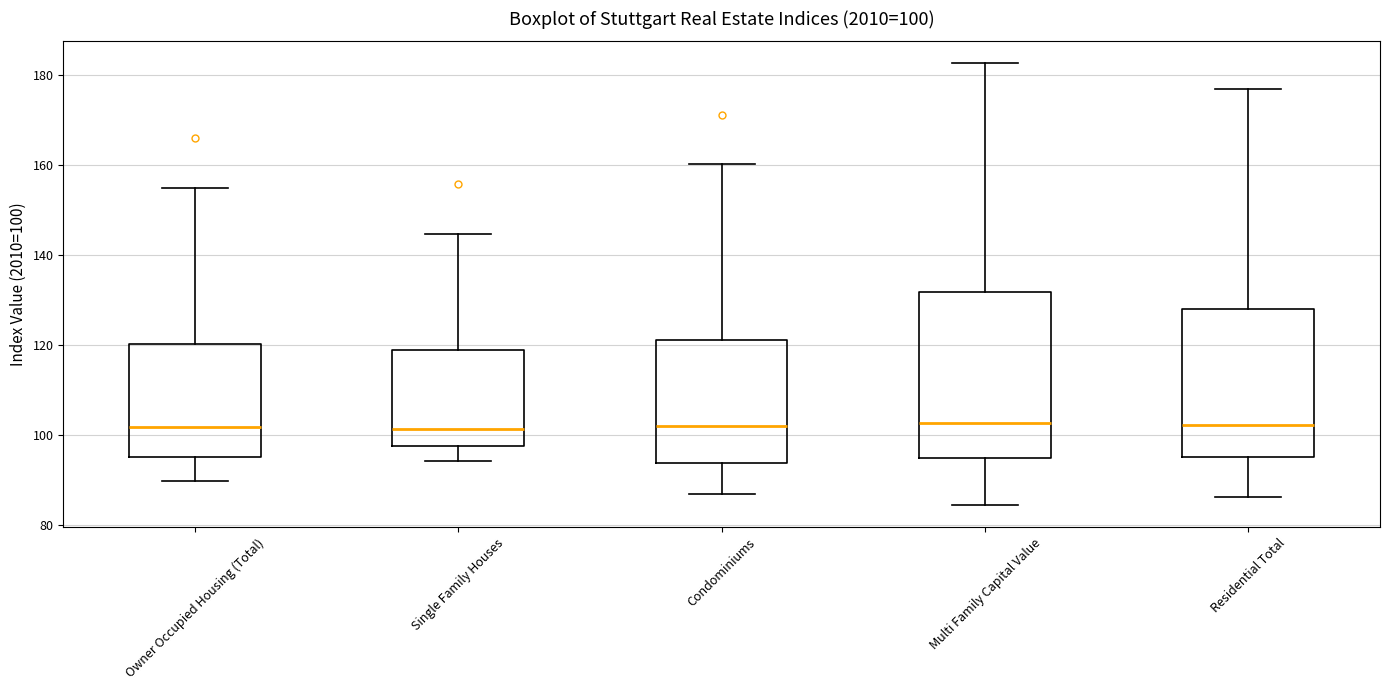

Which box is the tallest, from its lower edge to its upper edge?

Multi Family Capital Value